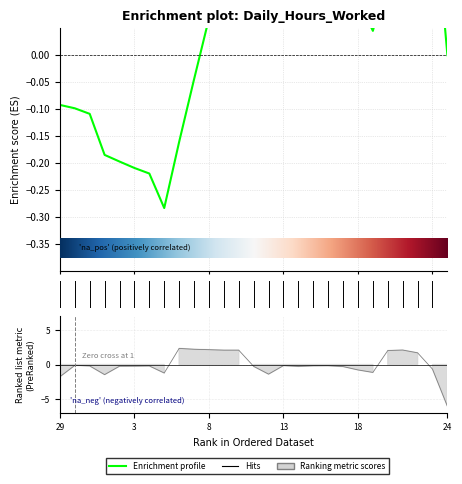

What is the greatest value displayed?

2.3